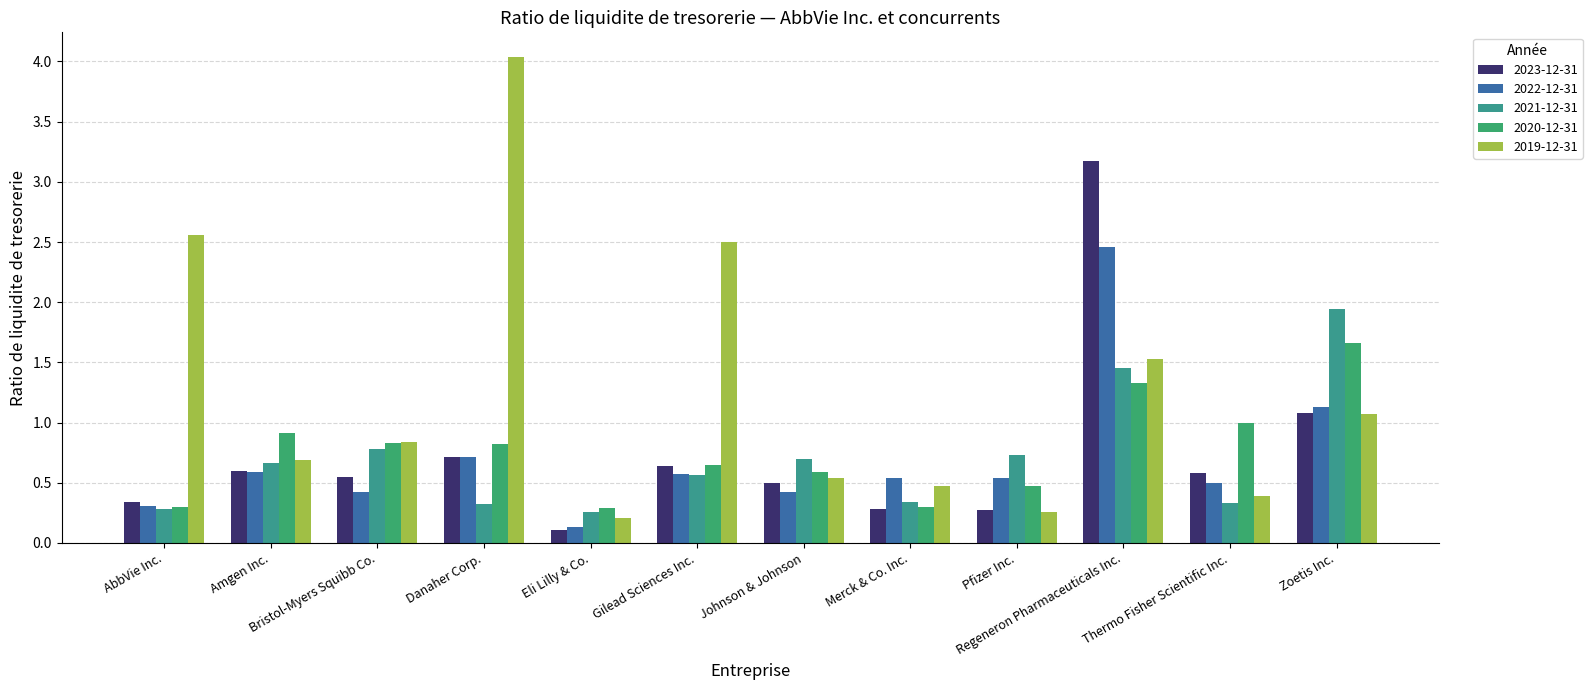

What is the total value across all series at Danaher Corp.?

6.6